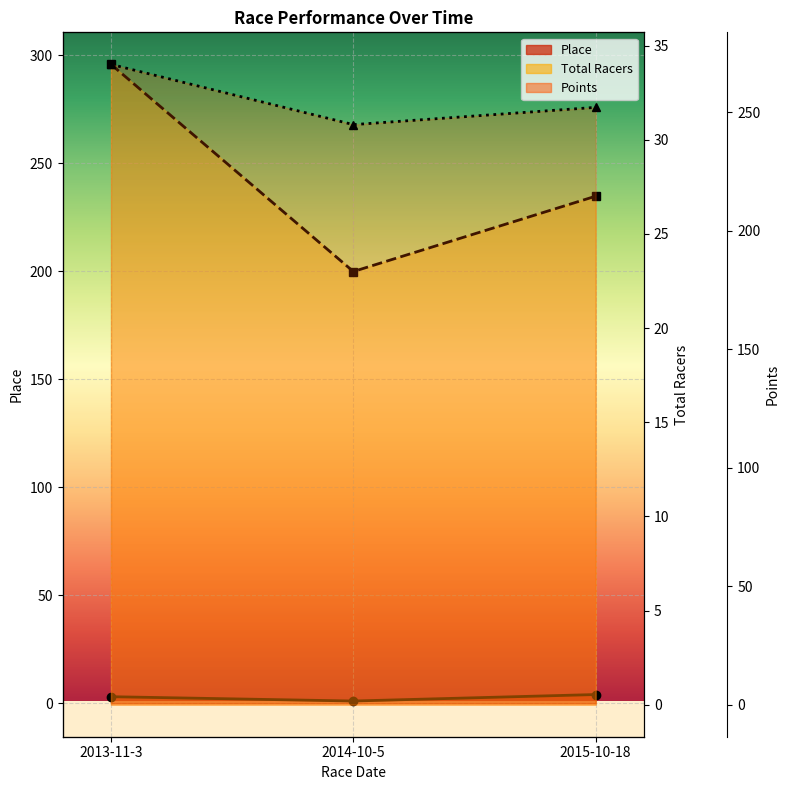

How many distinct data groups are displayed?

3